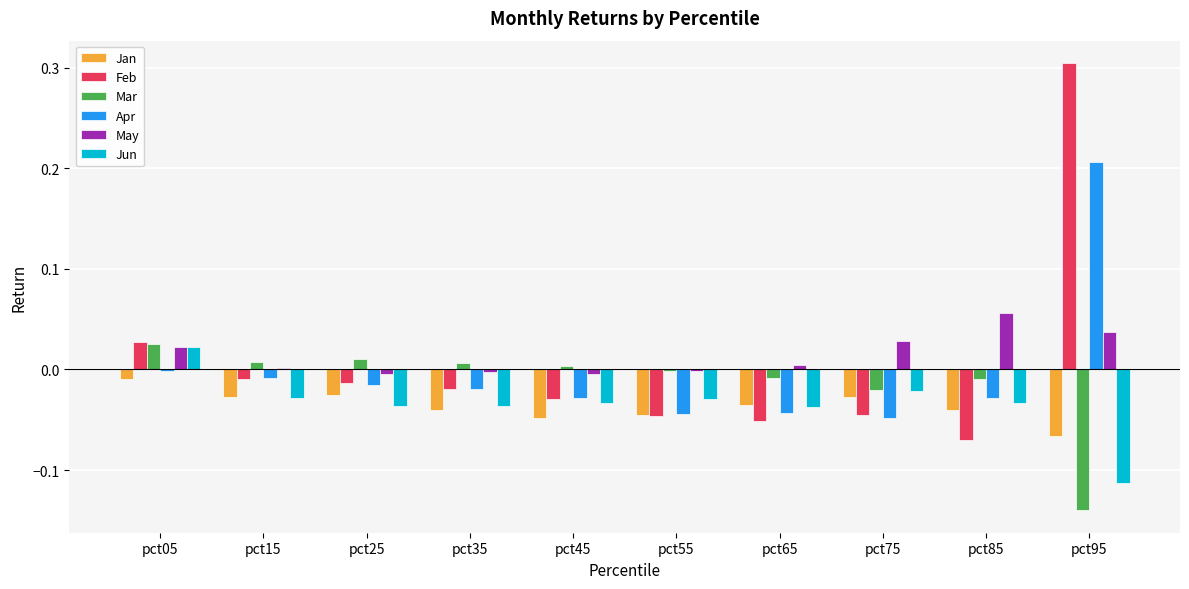

Where does the Jun series first go above 0?

pct05